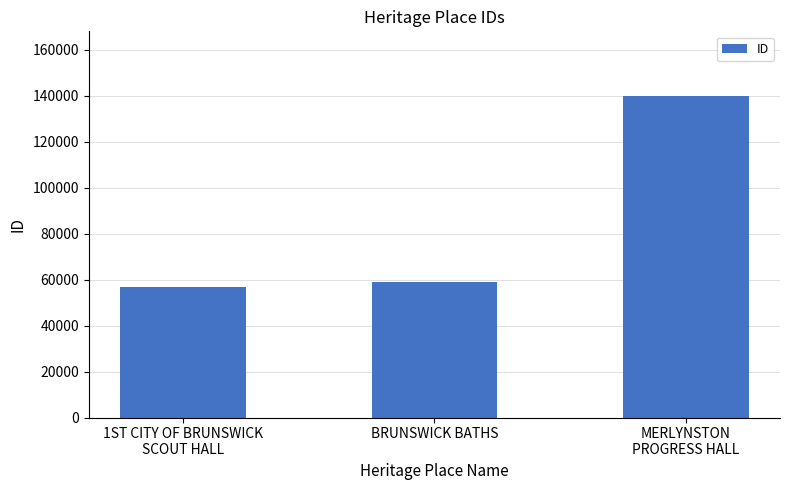

What is the maximum value shown in the chart?

140020